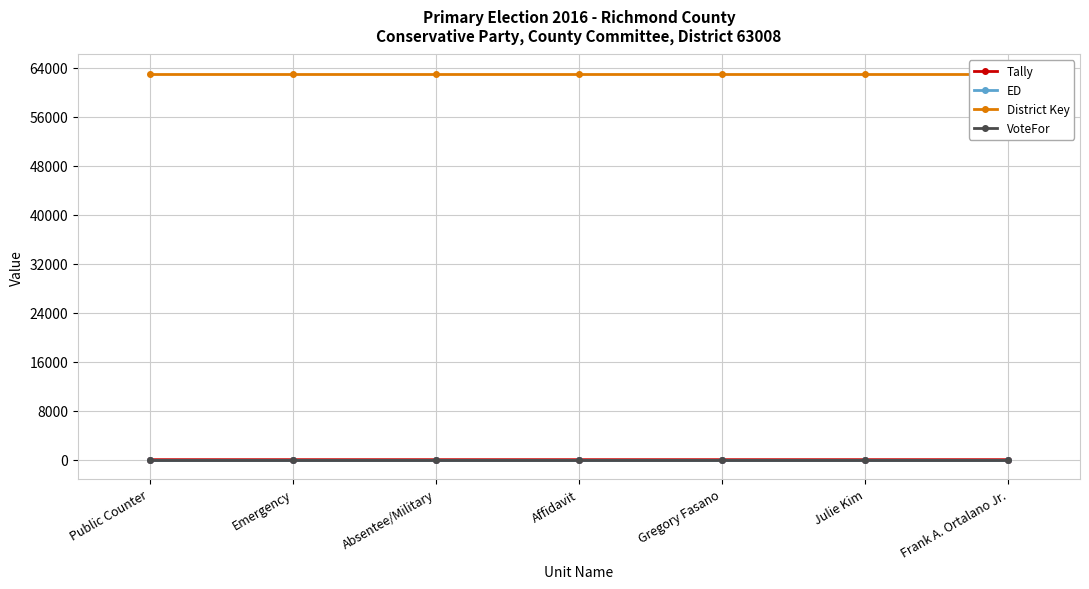

At which label is District Key closest to 63008?

Public Counter